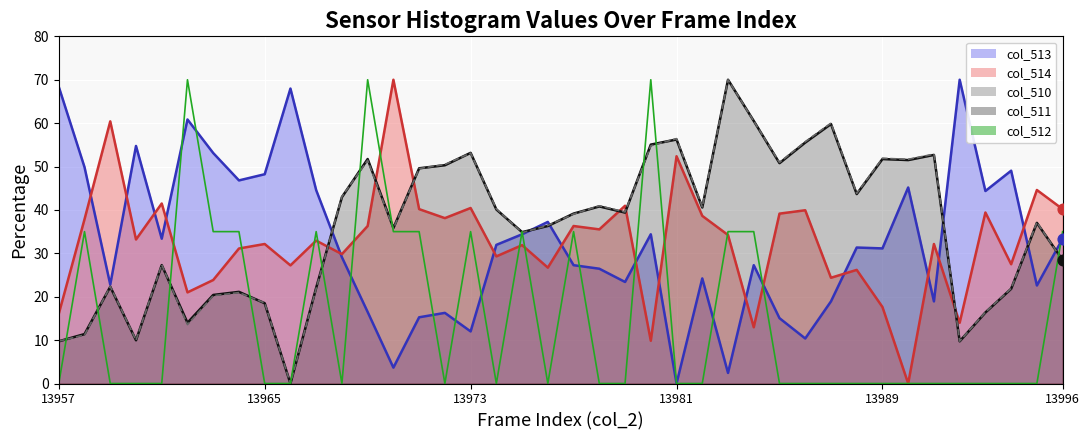

Which series has the largest total across all categories?

col_511 (grey)